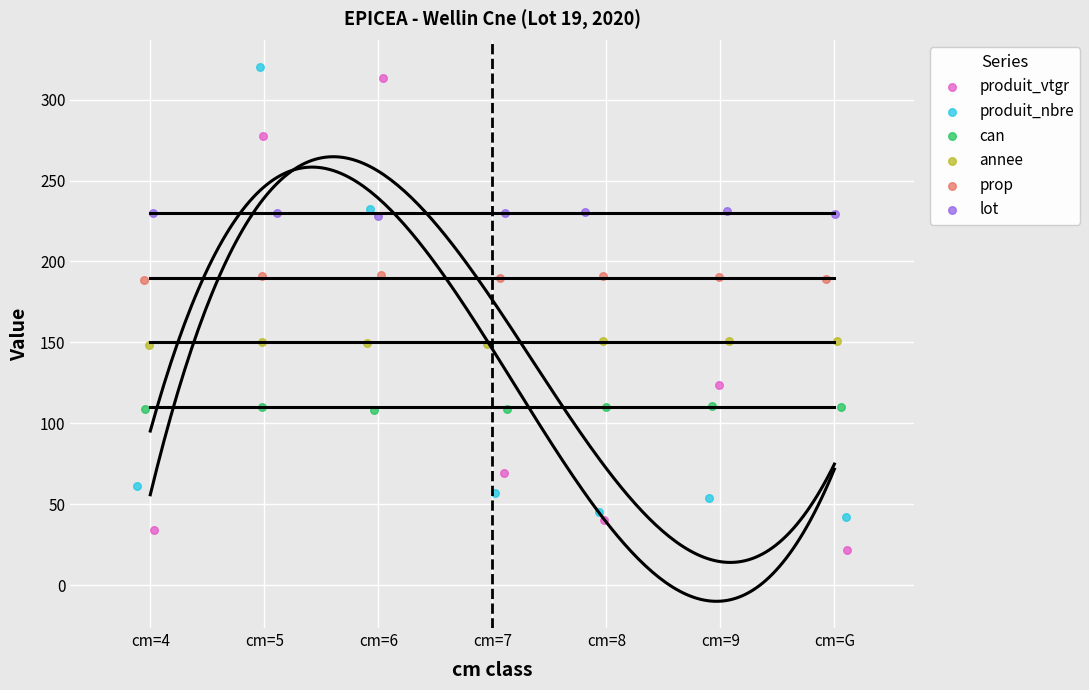

Which series contains the lowest Y value?

produit_vtgr